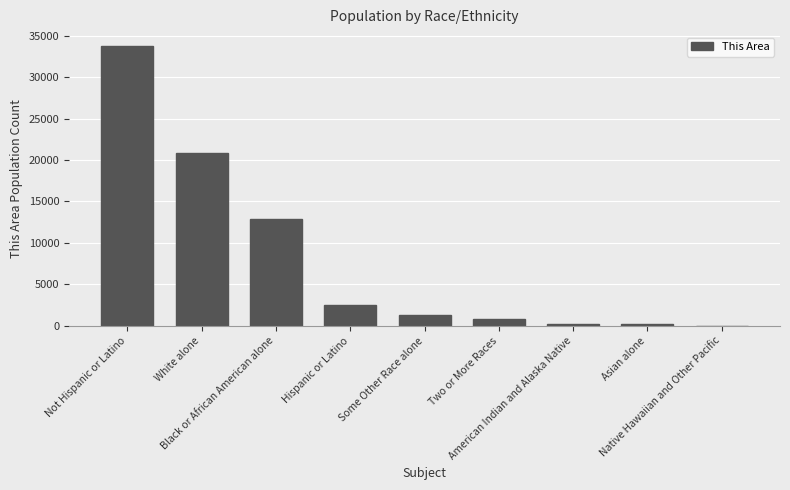

What is the greatest value displayed?

33735